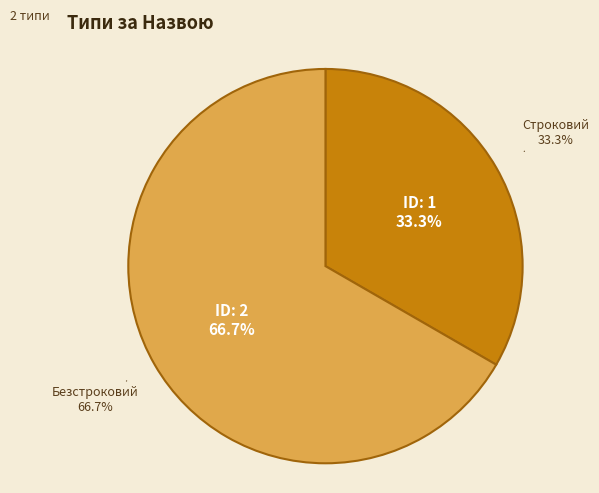

Is there any slice that represents more than half of the pie?

Yes